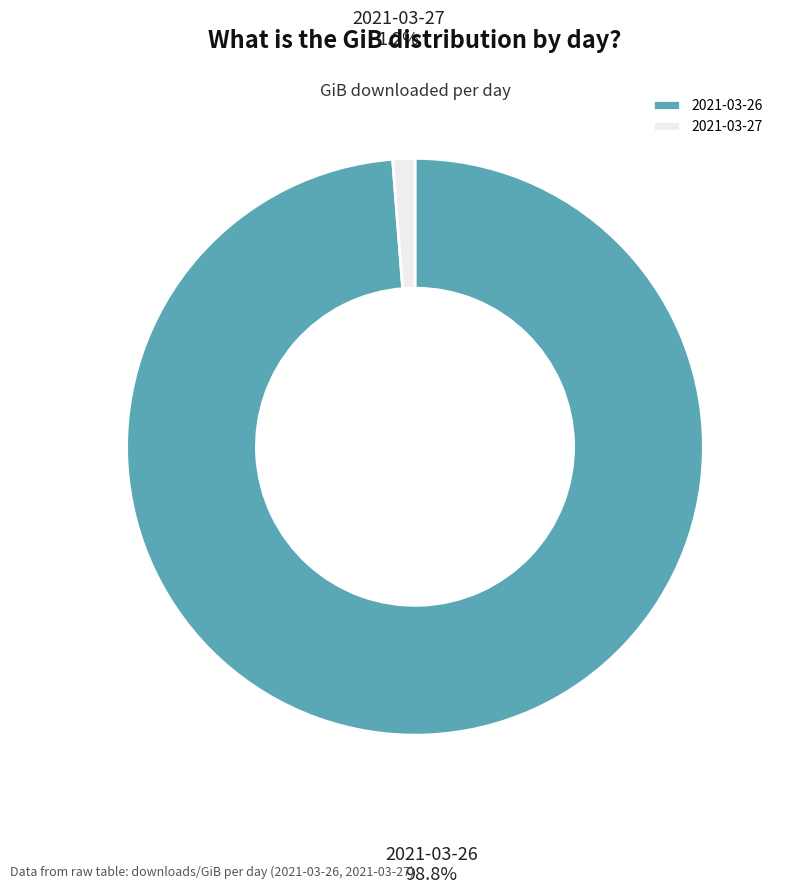

Is the sum of 2021-03-27 and 2021-03-26 greater than half?

Yes